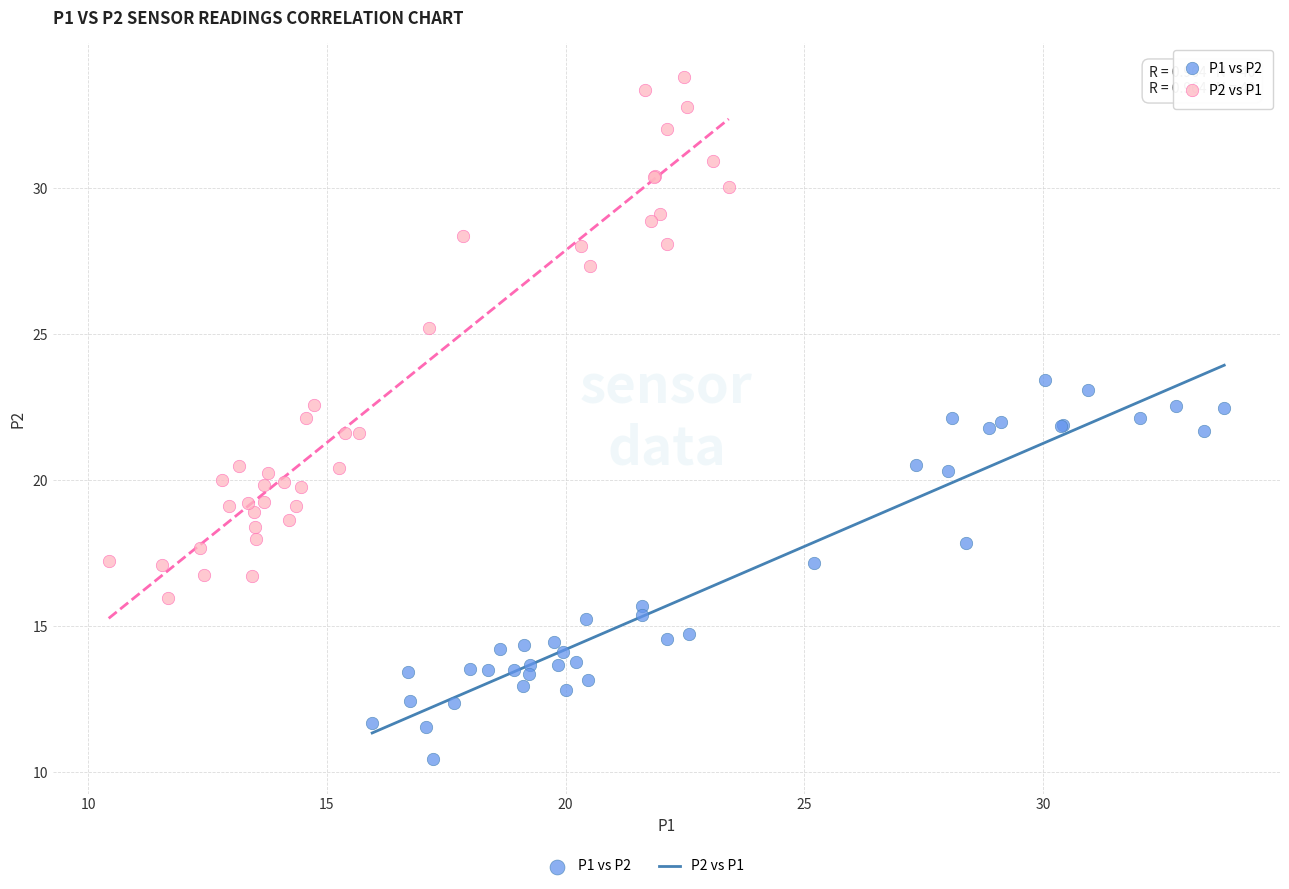

Which series contains the highest Y value?

P2 vs P1